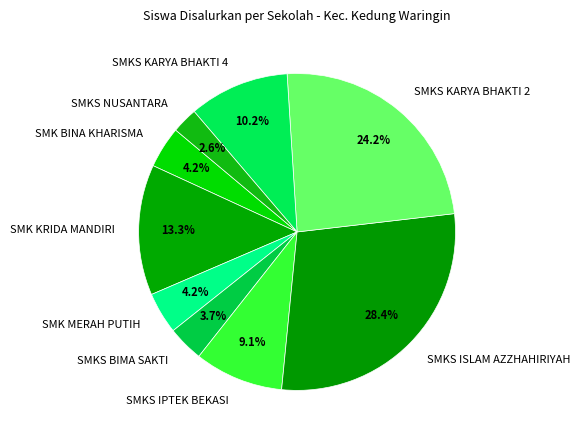

True or false: SMKS NUSANTARA accounts for 3% of the total.

True